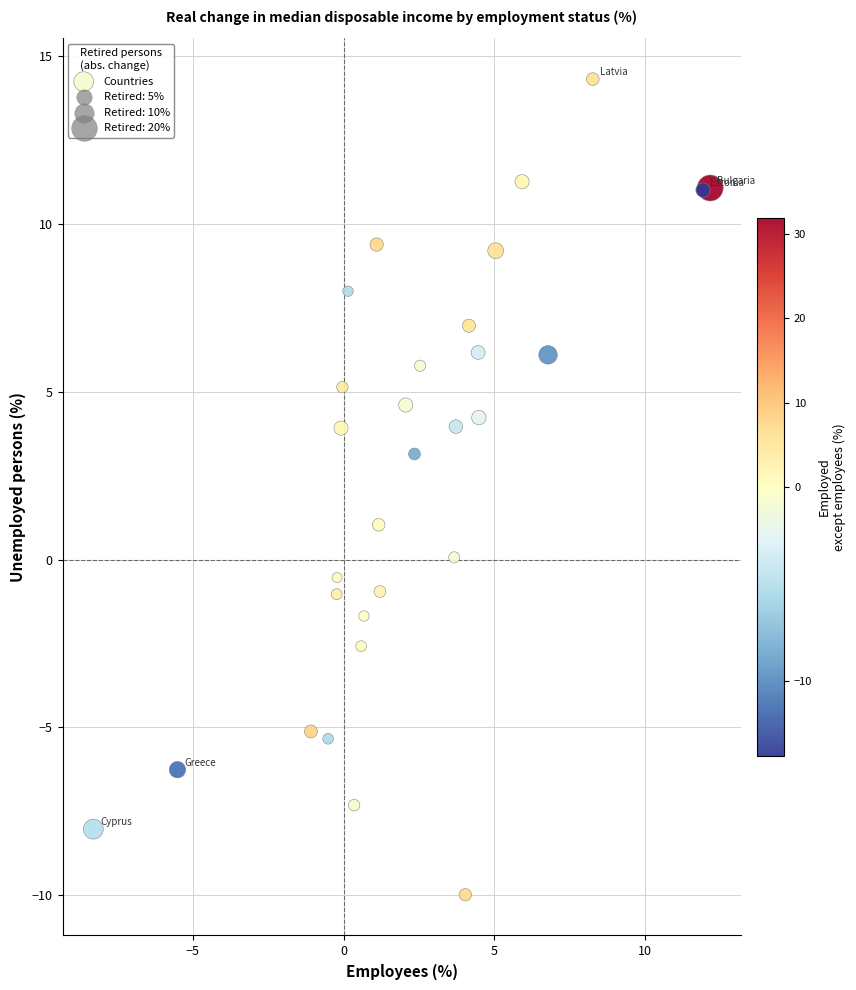

What is the range of X values (max minus min)?

20.5